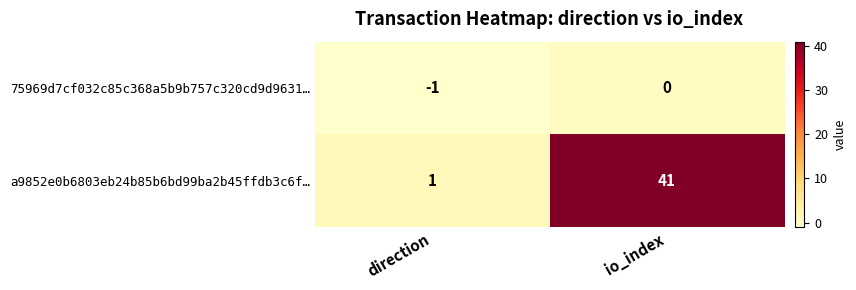

The 75969d7cf032c85c368a5b9b757c320cd9d9631… series shows -2 at direction. True or false?

False